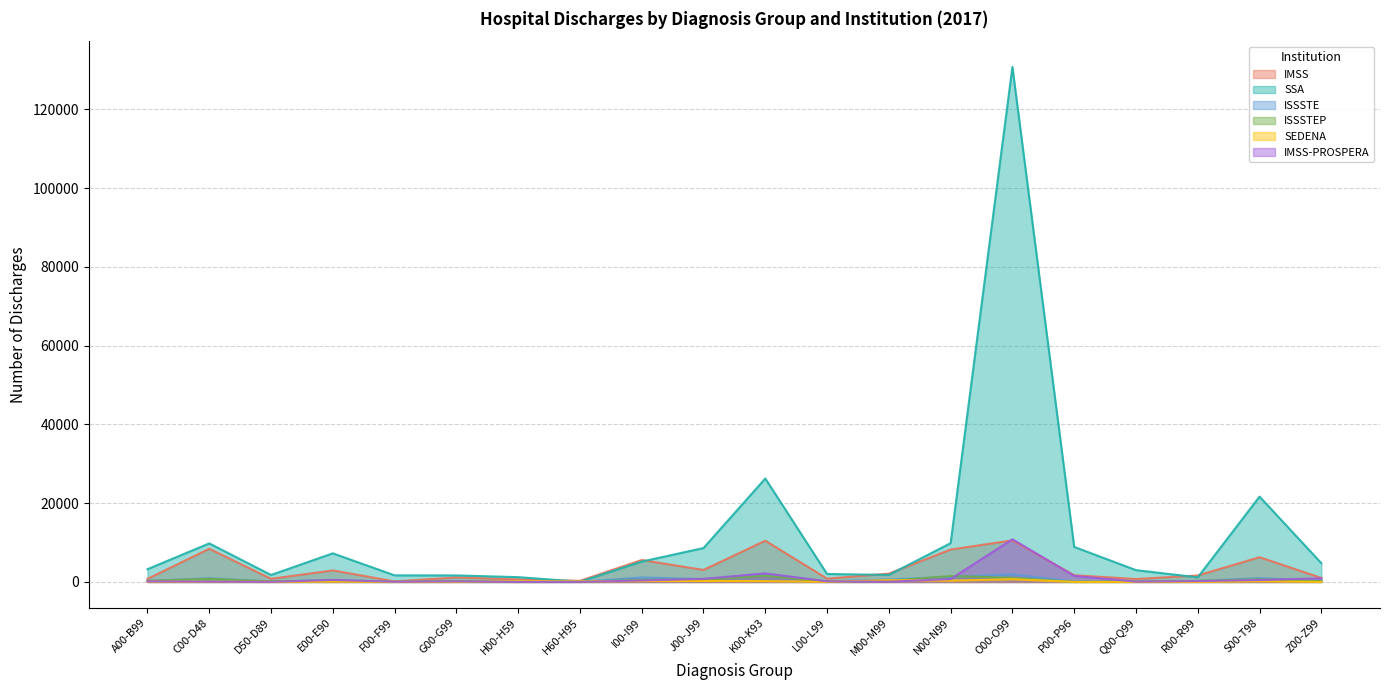

Which series changed the most between E00-E90 and R00-R99?

SSA